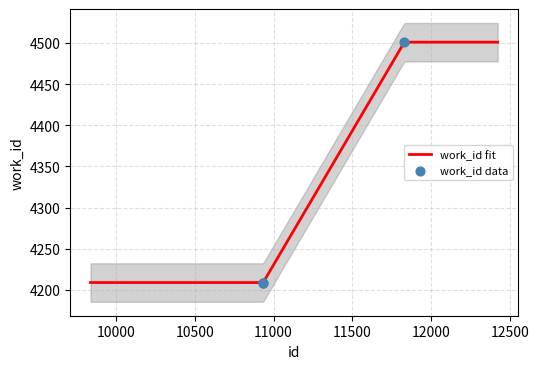

Between 10934 and 11829, which is larger?

11829